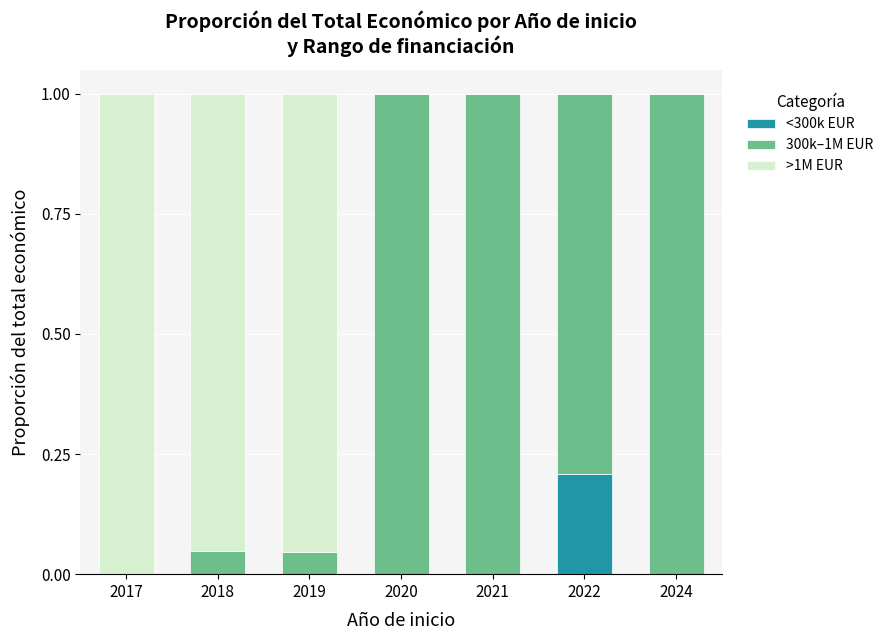

What are all the series names shown in the legend?

<300k EUR, 300k–1M EUR, >1M EUR